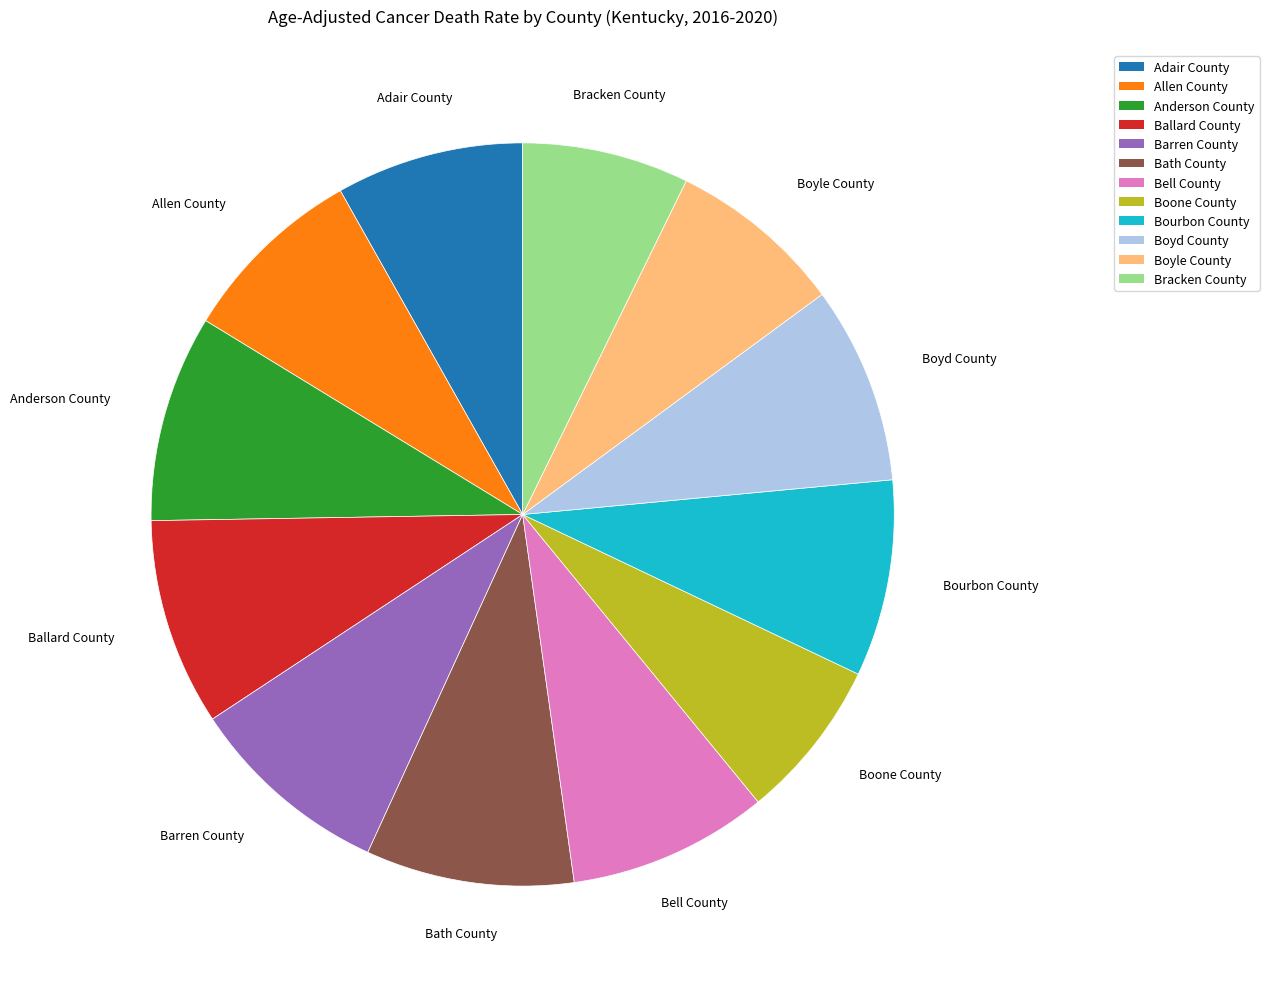

What is the ratio of the value at Barren County to the value at Anderson County?

1.0